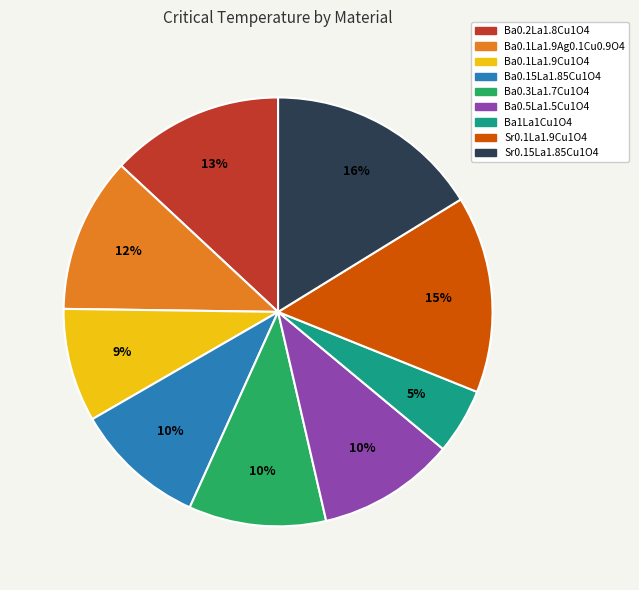

What is the smallest slice in the pie chart?

Ba1La1Cu1O4